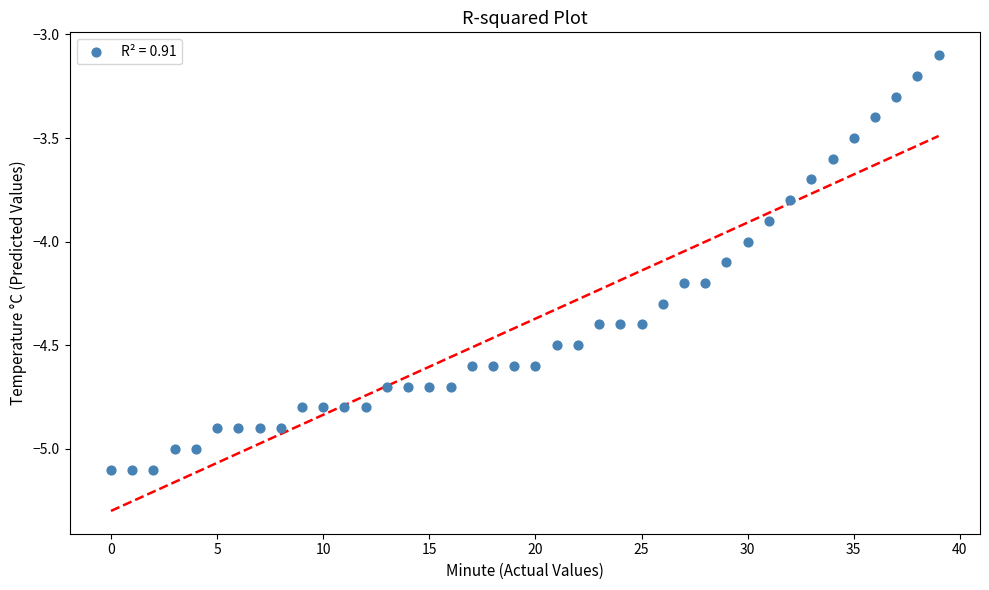

What is the range of Y values (max minus min)?

2.0